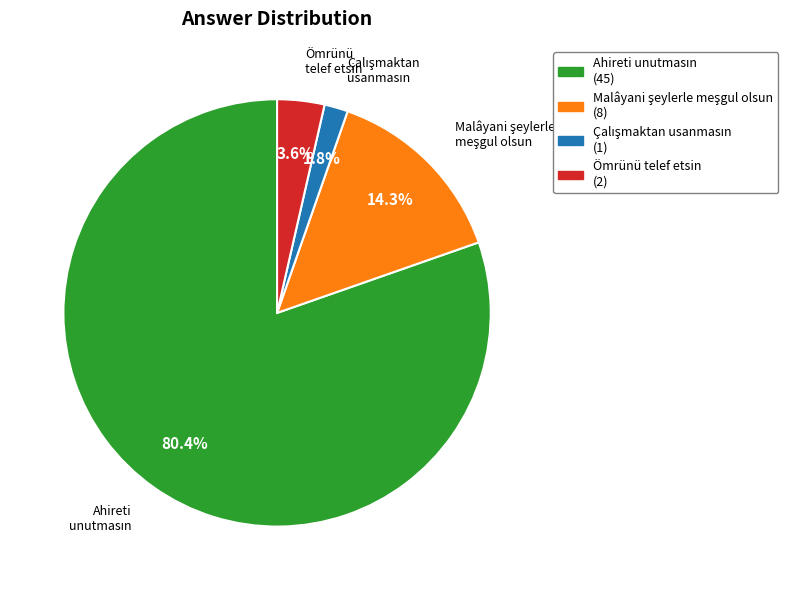

What percentage is NOT represented by Ömrünü telef etsin?

96.4%